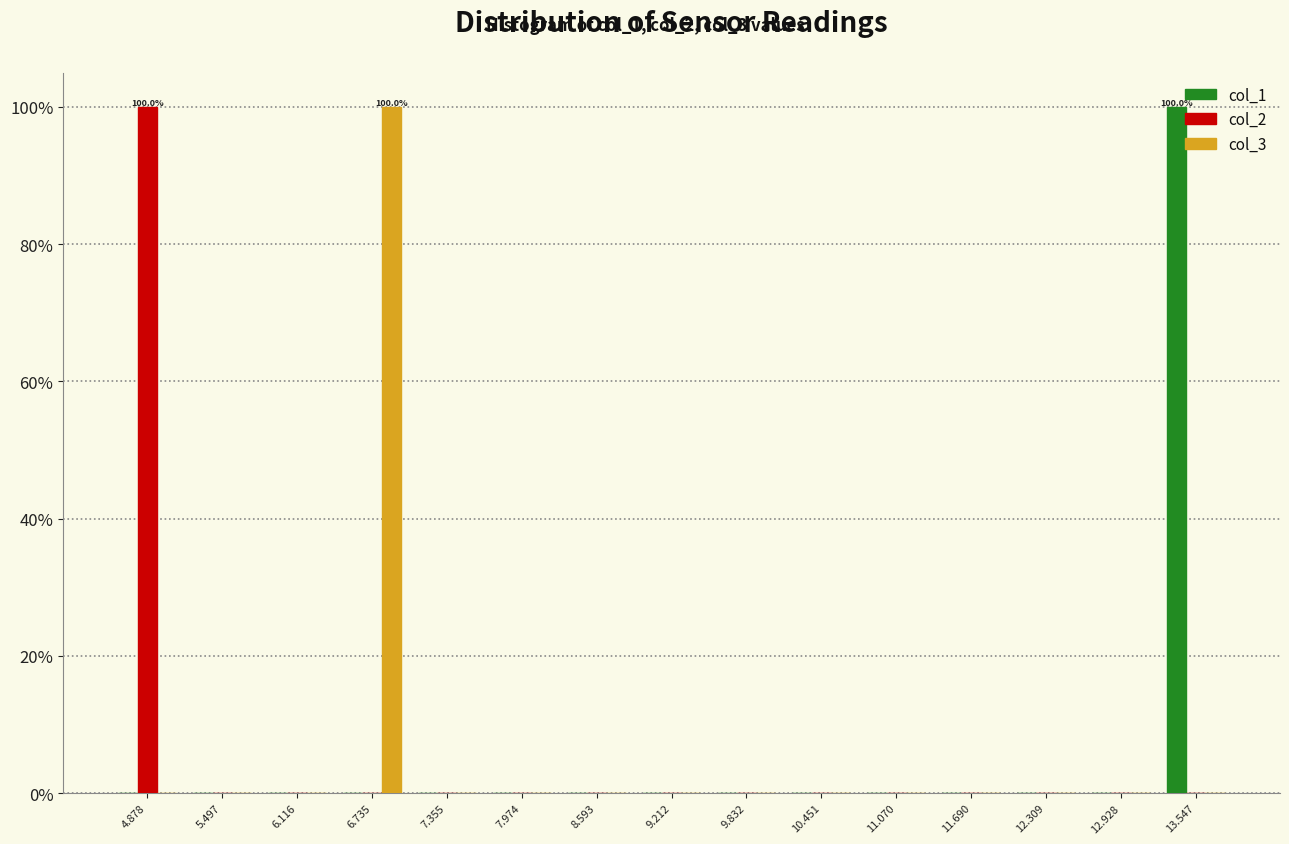

In the col_3 series, which range on the x-axis has the tallest bar?

6.4 to 7.0